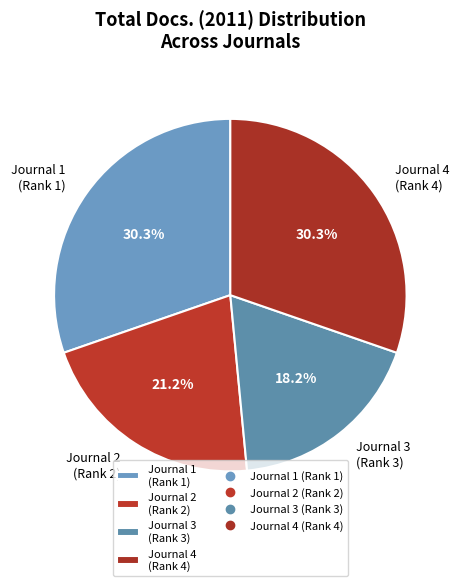

Is the sum of Journal 3 (Rank 3) and Journal 1 (Rank 1) greater than half?

No